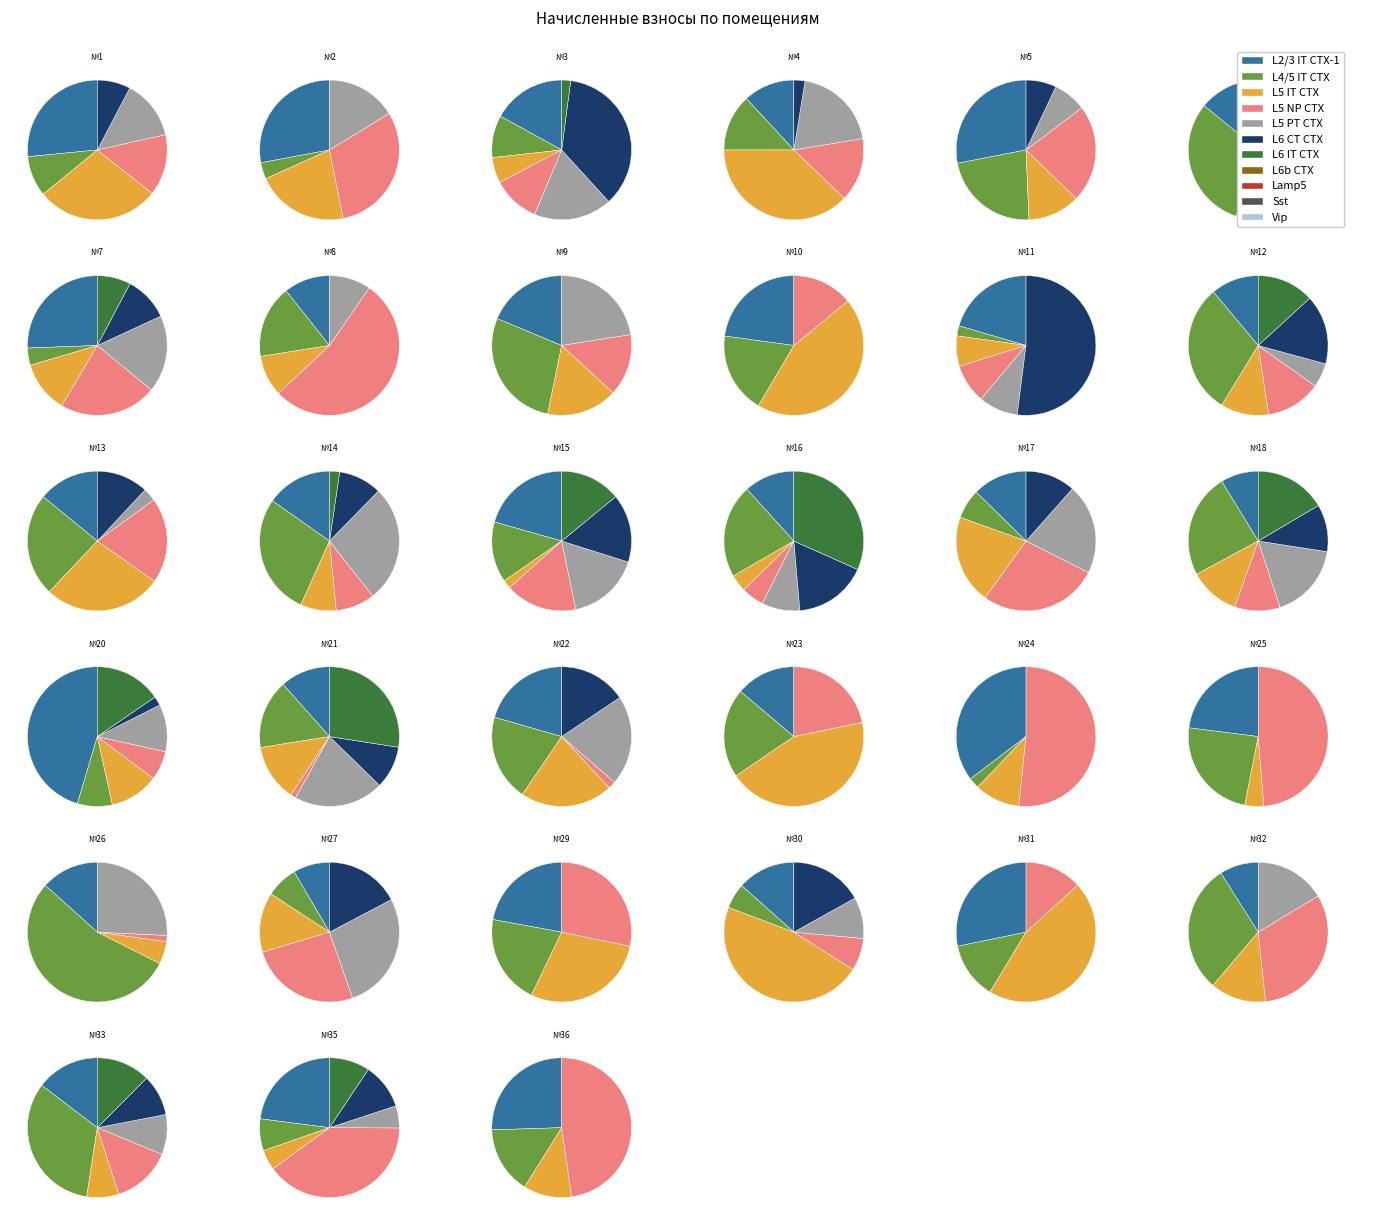

To the nearest percent, what is the combined percentage of 15 and 25?

8%